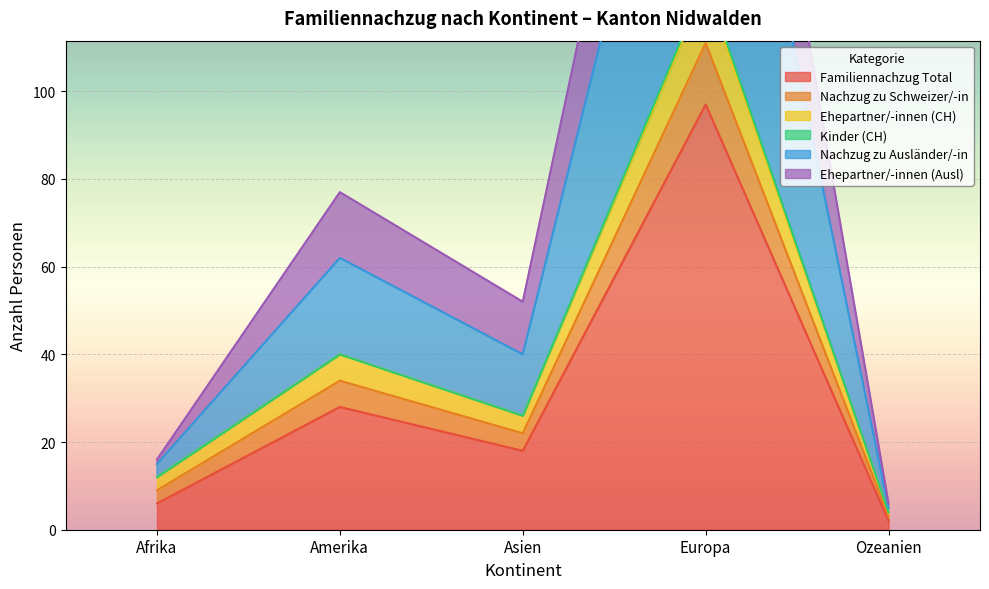

List the labels in order of Familiennachzug Total value, smallest first.

Ozeanien, Afrika, Asien, Amerika, Europa